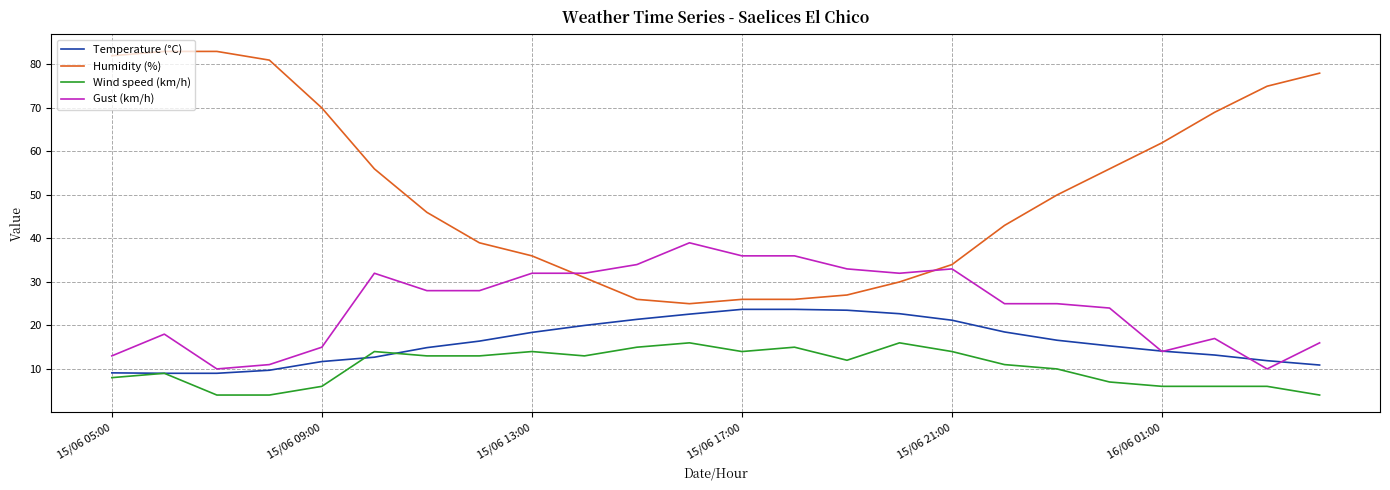

True or false: Wind speed (km/h) and Humidity (%) intersect in this chart.

False